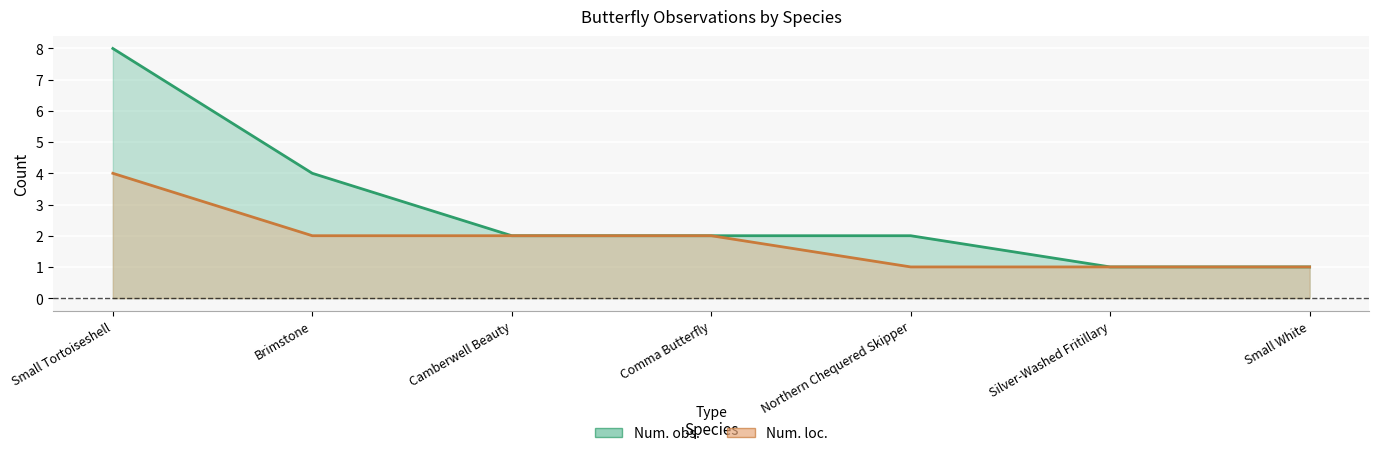

Which label corresponds to the smallest value in the chart?

Silver-Washed Fritillary